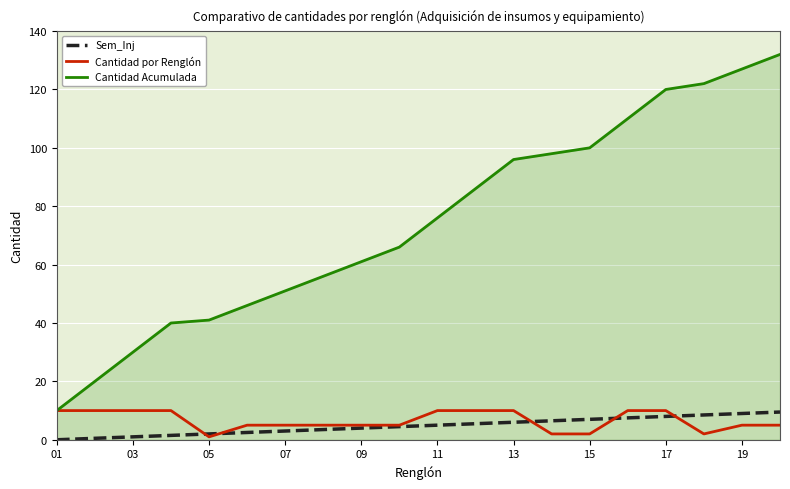

Which series has the largest total across all categories?

Cantidad Acumulada